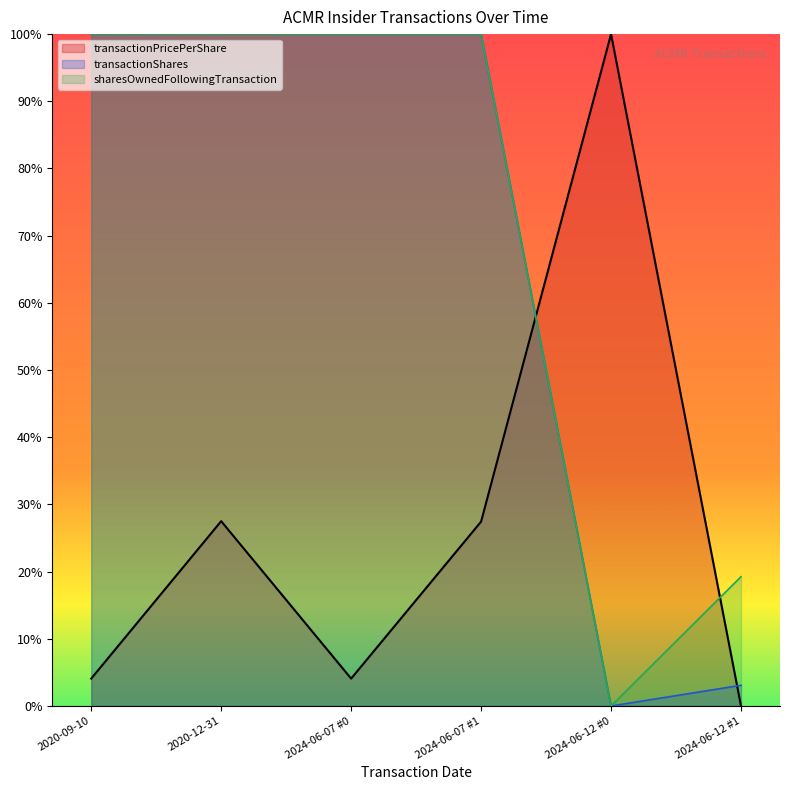

Is the value of transactionPricePerShare at 2024-06-07 #0 greater than the value of sharesOwnedFollowingTransaction at 2024-06-12 #0?

Yes